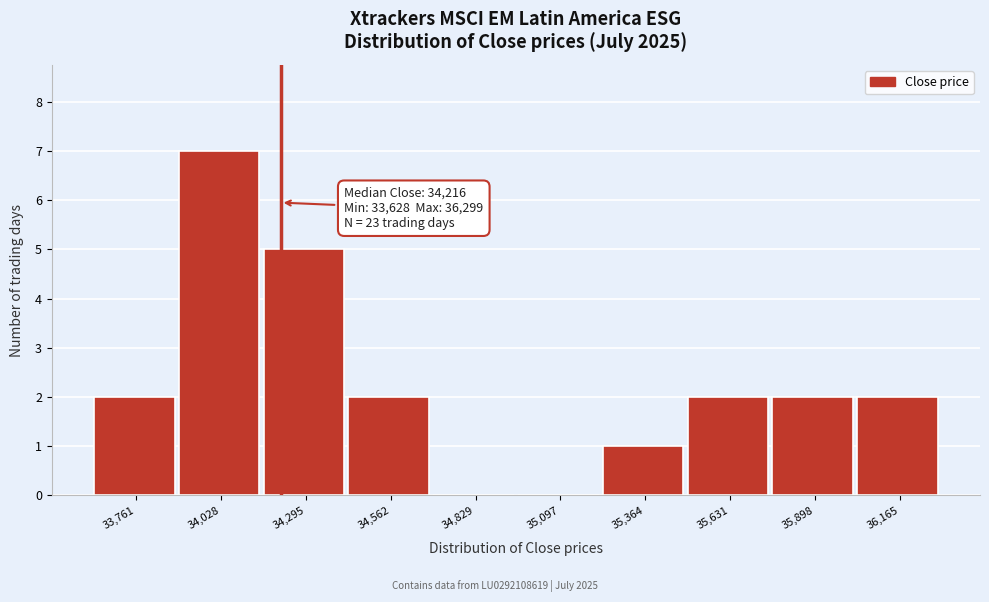

Which range on the x-axis has the tallest bar?

33900 to 34150